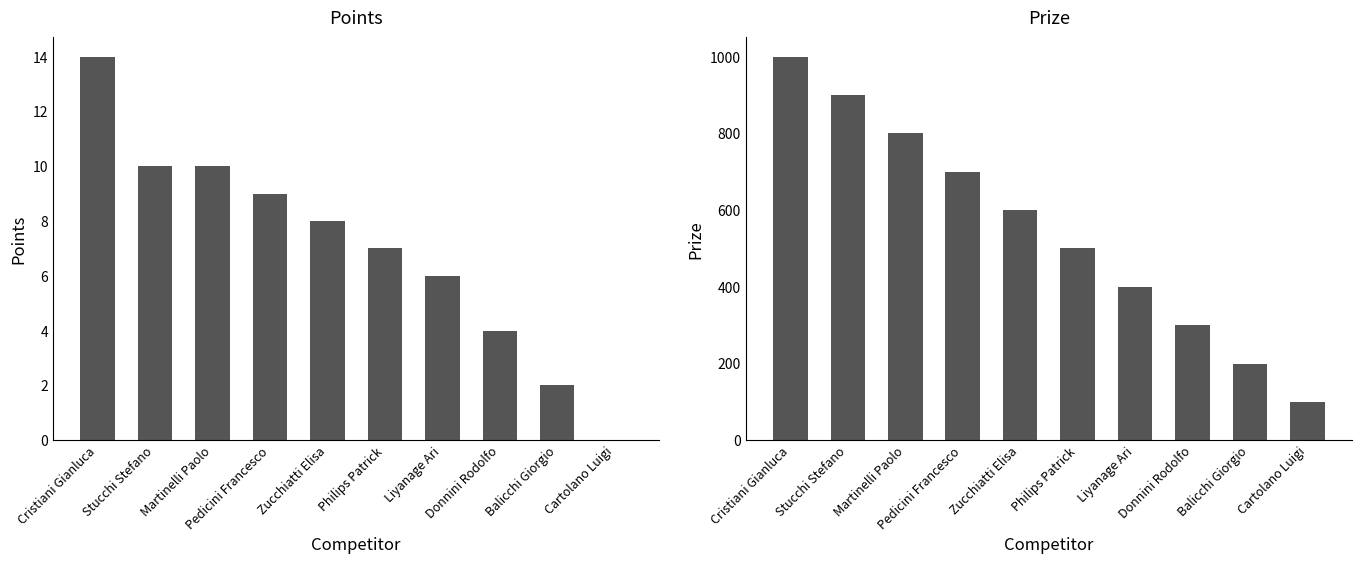

What is the label of the 10th bar from the left?

Cartolano Luigi